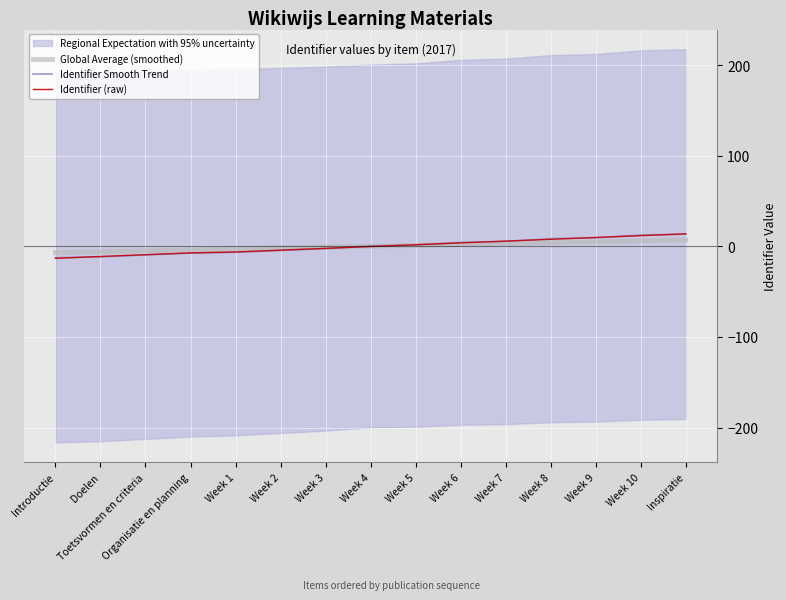

List the series in order of their peak value, lowest first.

Global Average (smoothed), Identifier Smooth Trend, Identifier (raw)